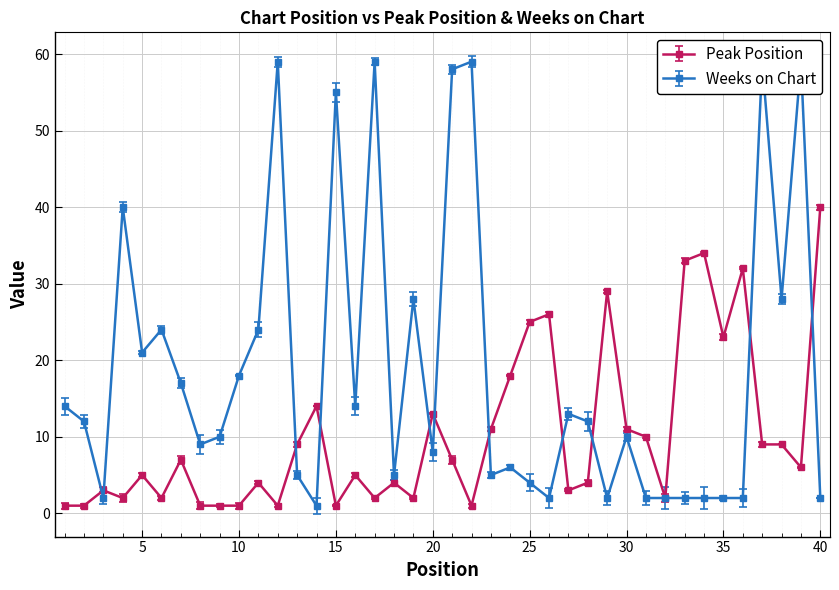

What is the value of the Peak Position point at the 38th from the left?

9